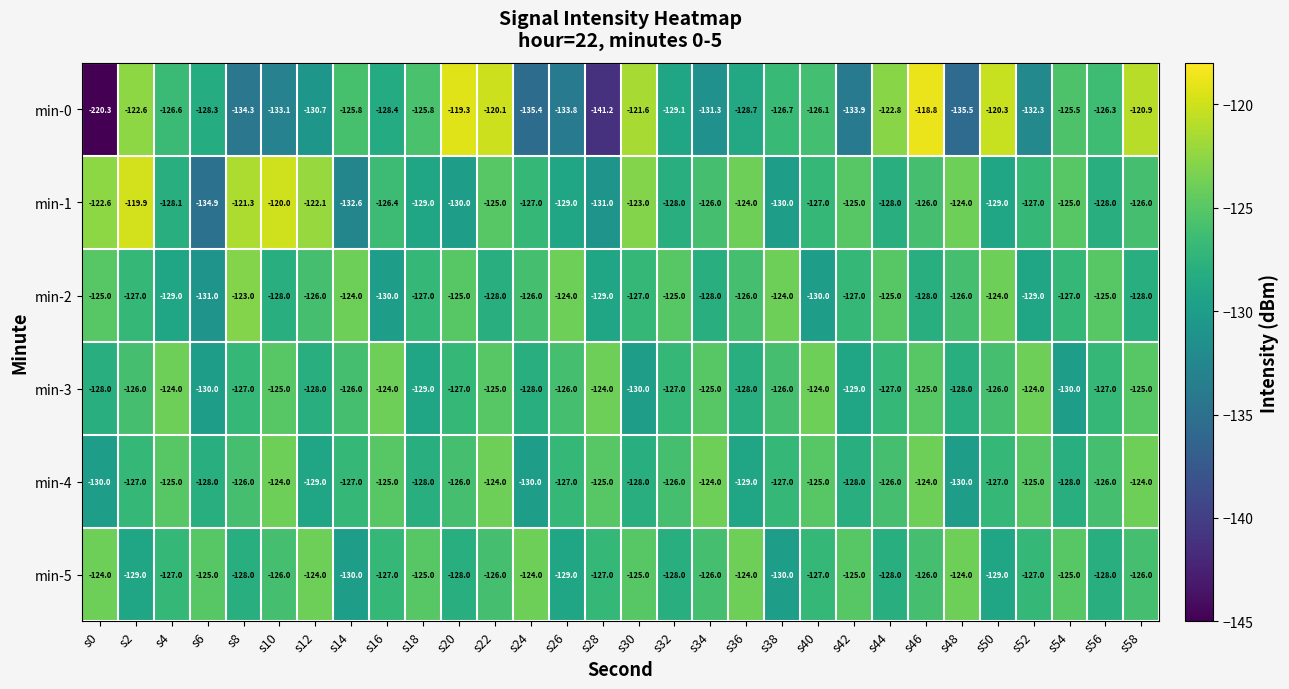

The min-1 series shows -125.0 at s22. True or false?

True